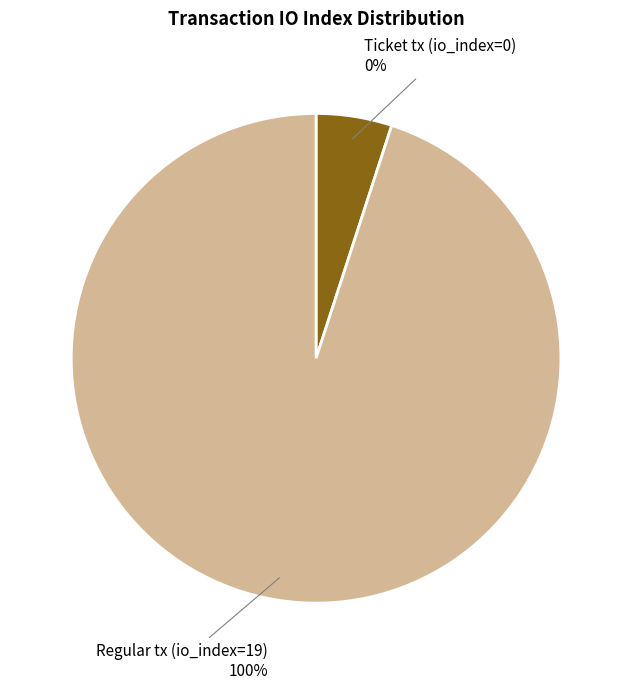

Rank the categories by value from highest to lowest.

Regular tx (io_index=19), Ticket tx (io_index=0)